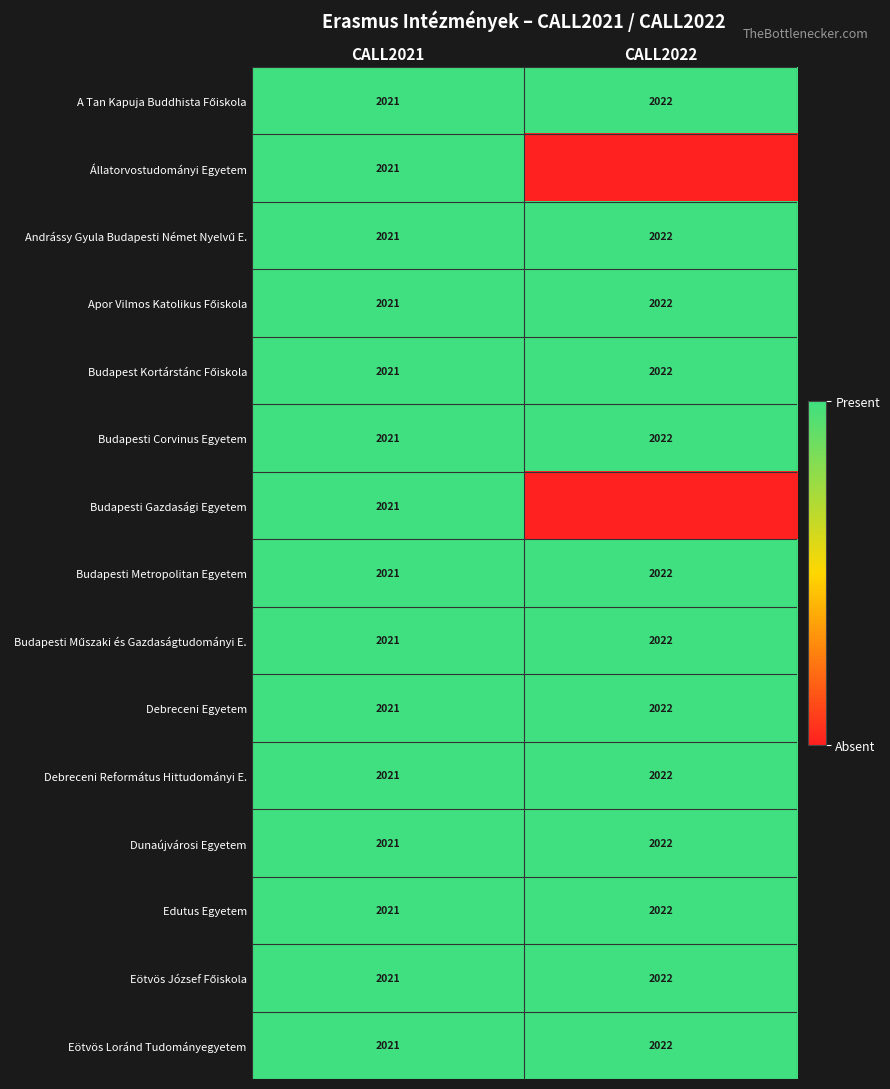

At how many categories does at least one series exceed 0?

2